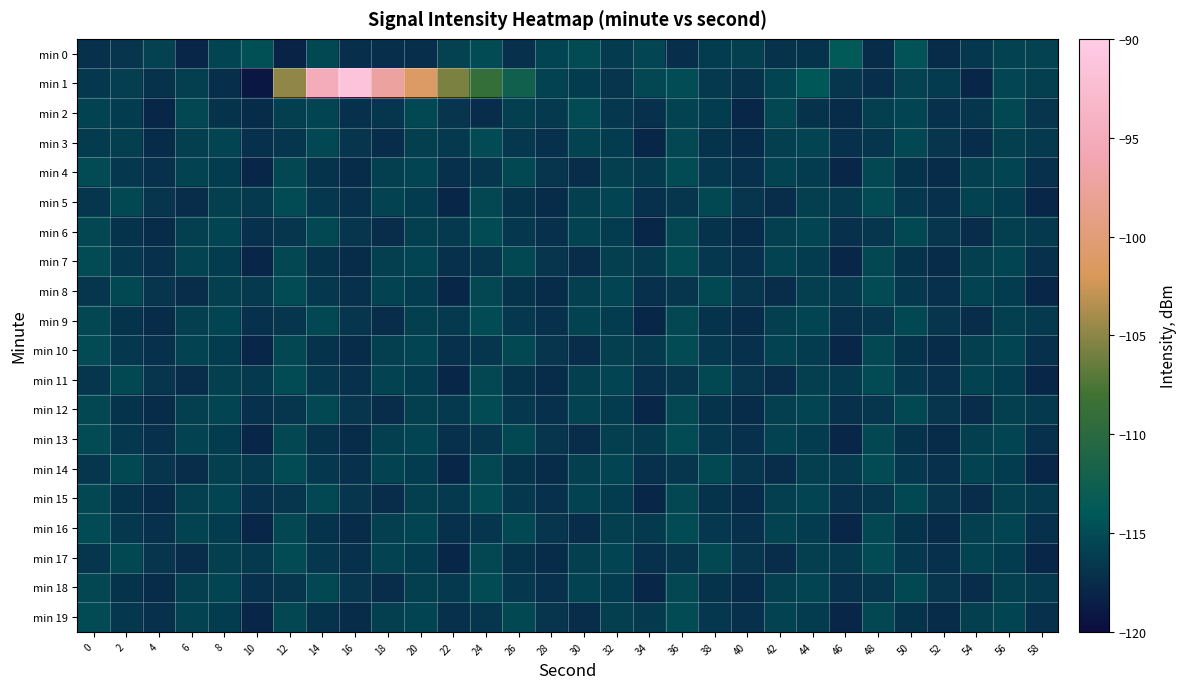

How many distinct data groups are displayed?

20